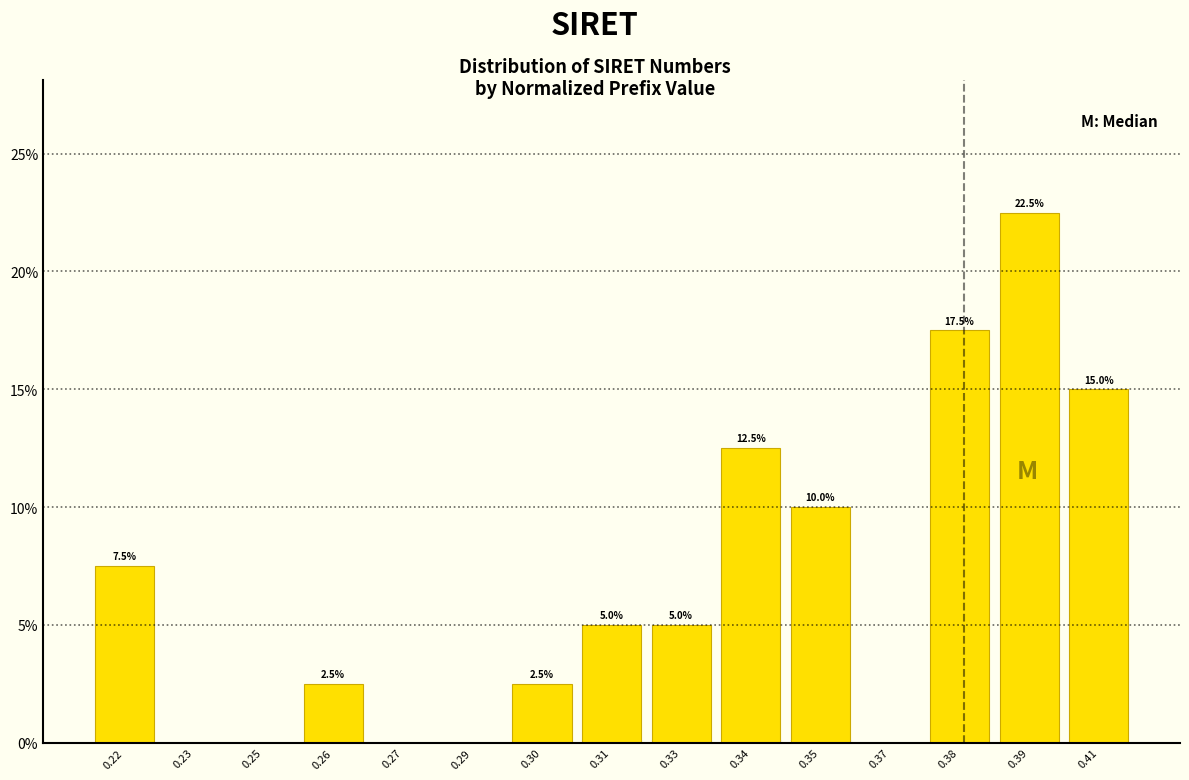

Are the bars horizontal?

No